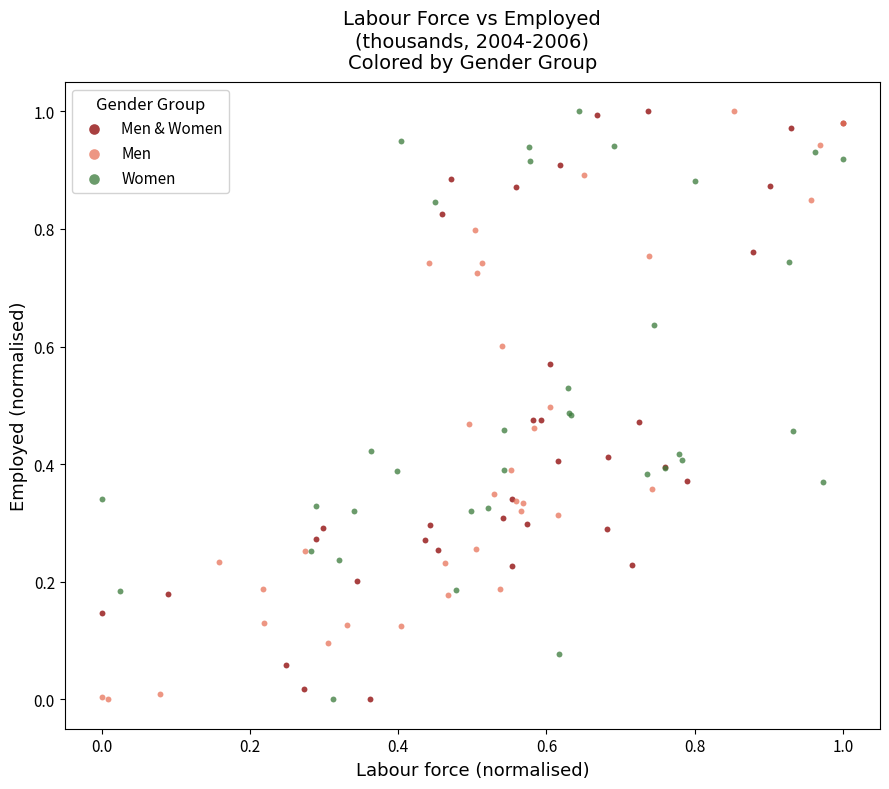

What are all the series names shown in the legend?

Men & Women, Men, Women